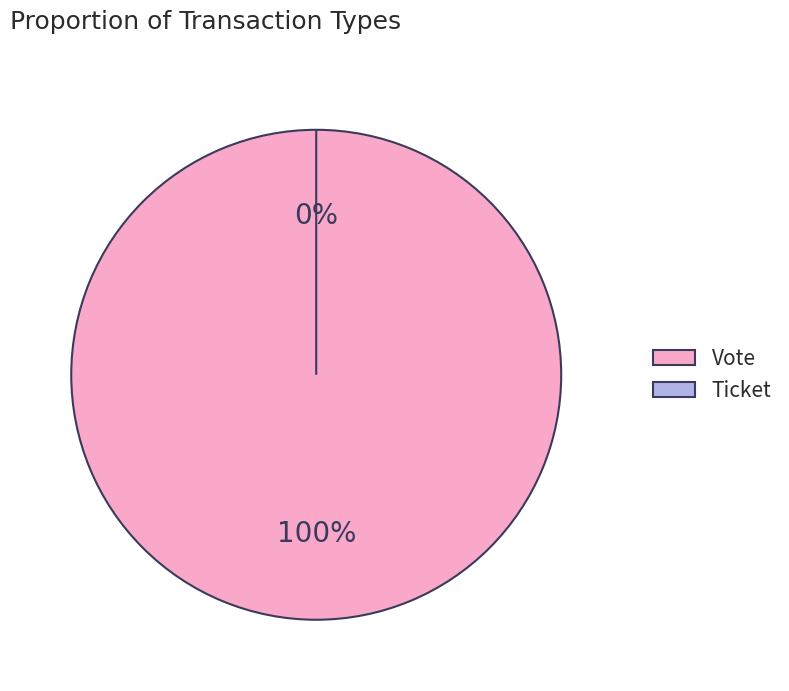

What is the largest slice in the pie chart?

Vote